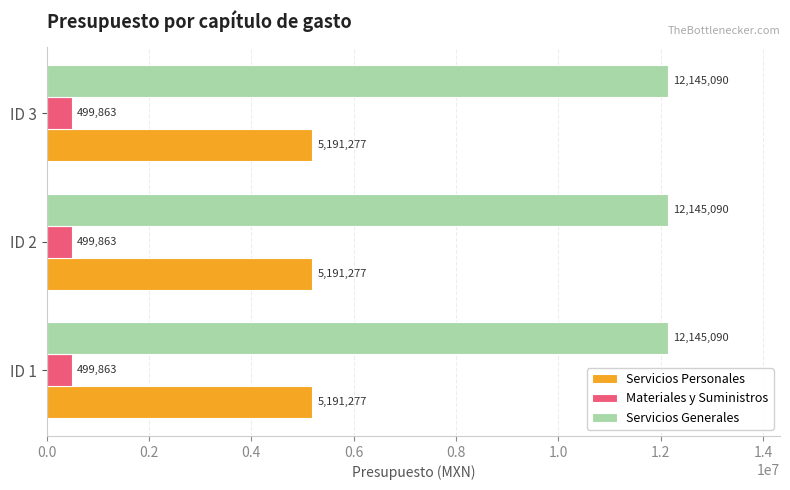

What is the average value of the Servicios Personales series?

5191277